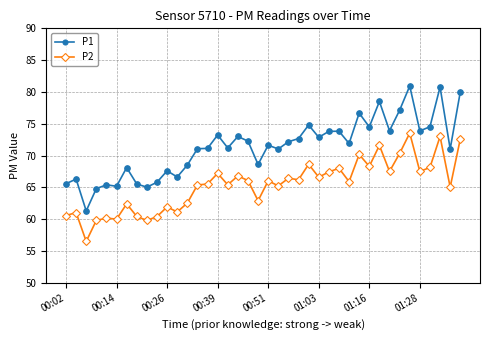

True or false: P1 and P2 intersect in this chart.

False